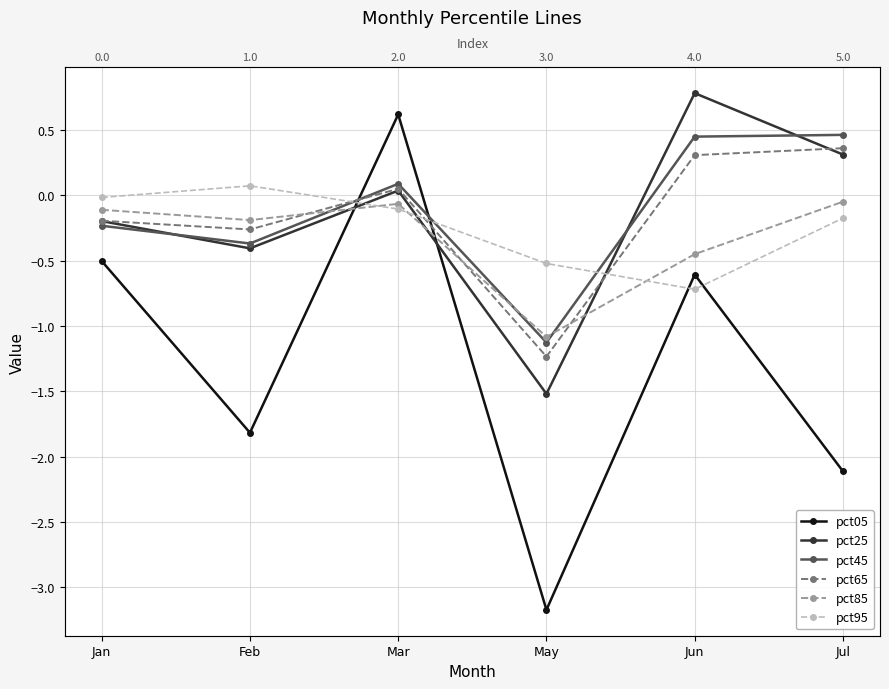

Which series changed the most between May and Jul?

pct25